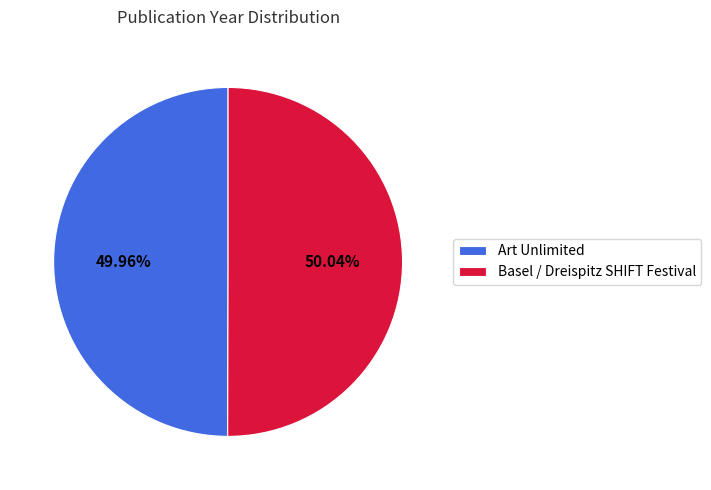

Does any single category account for the majority?

Yes